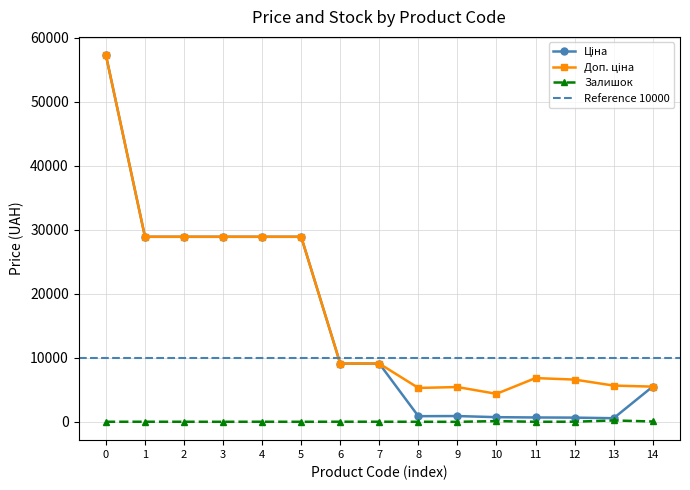

True or false: Доп. ціна and Залишок cross at least once.

False